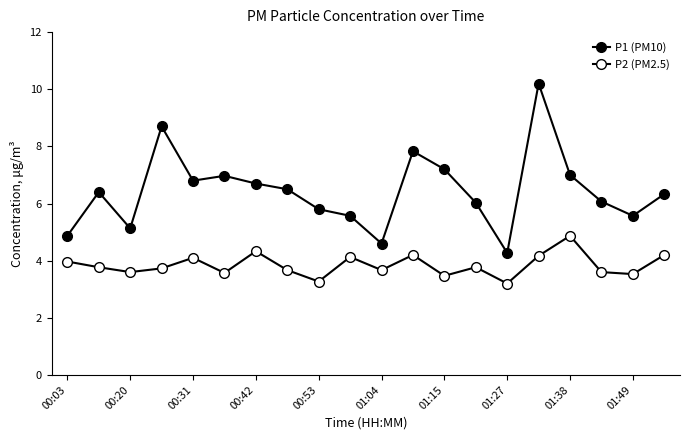

True or false: P2 (PM2.5) and P1 (PM10) cross at least once.

False